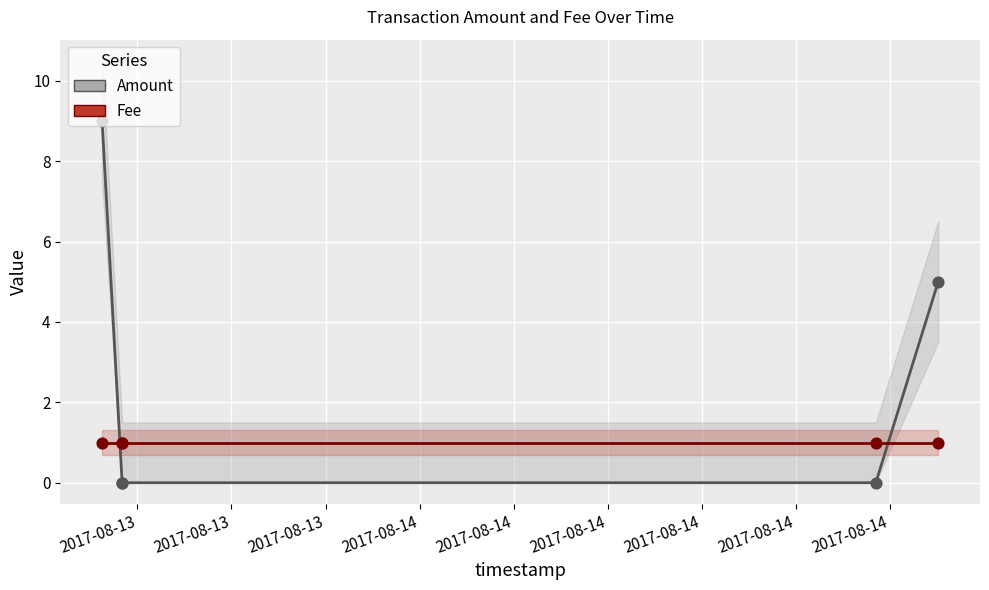

At how many categories does at least one series exceed 6?

1